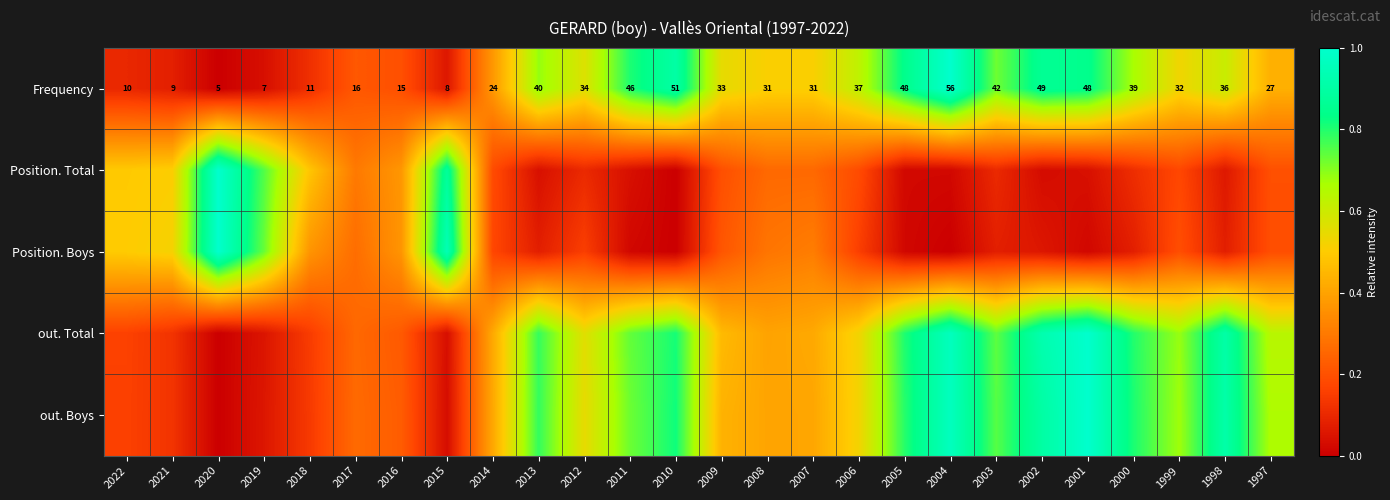

Is it true that out. Boys equals 0.3 at 2003?

False